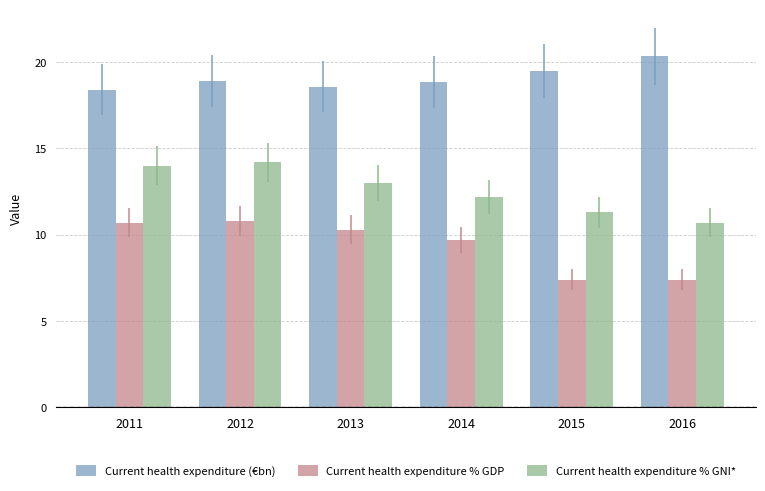

Does the chart contain stacked bars?

No